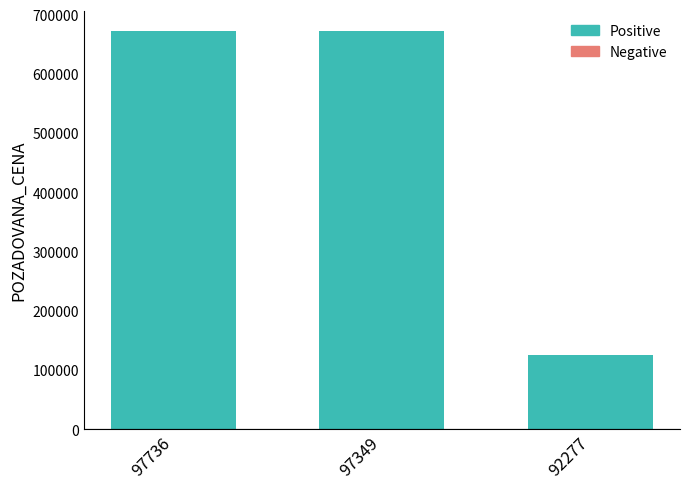

Are the bars horizontal?

No